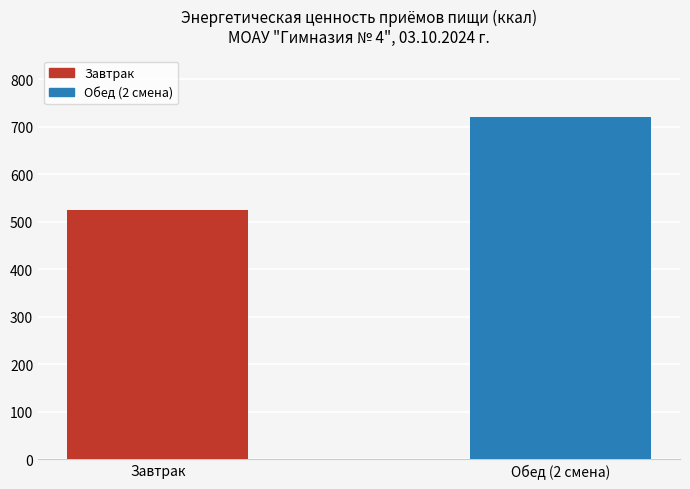

What position from the left is Завтрак?

1